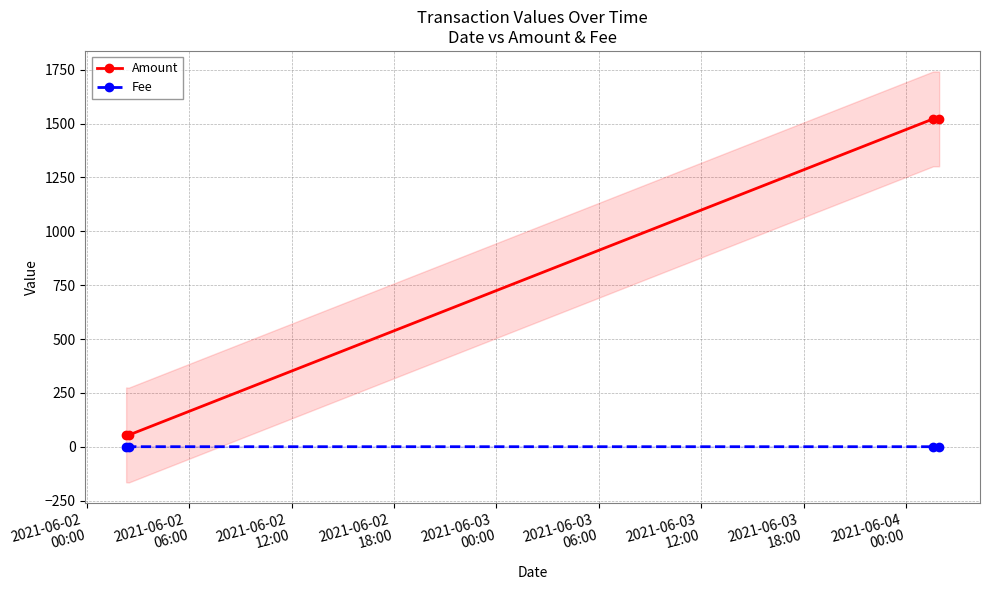

What is the value of the Amount point at the 4th from the left?

1521.8